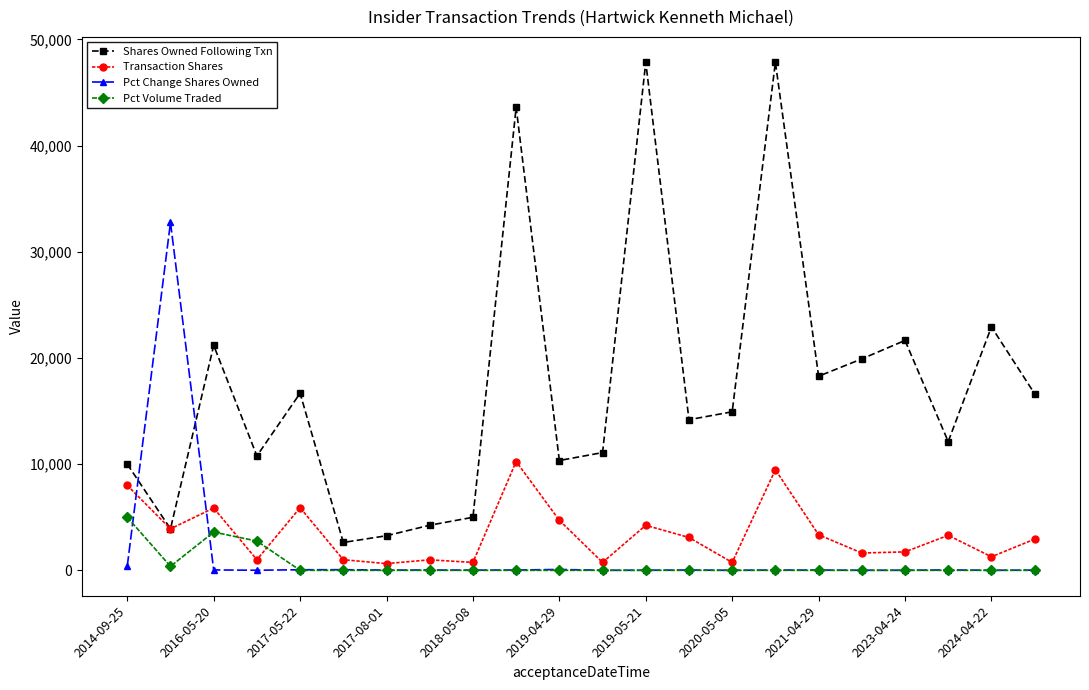

True or false: Pct Change Shares Owned has more than 0 interior local peaks.

True